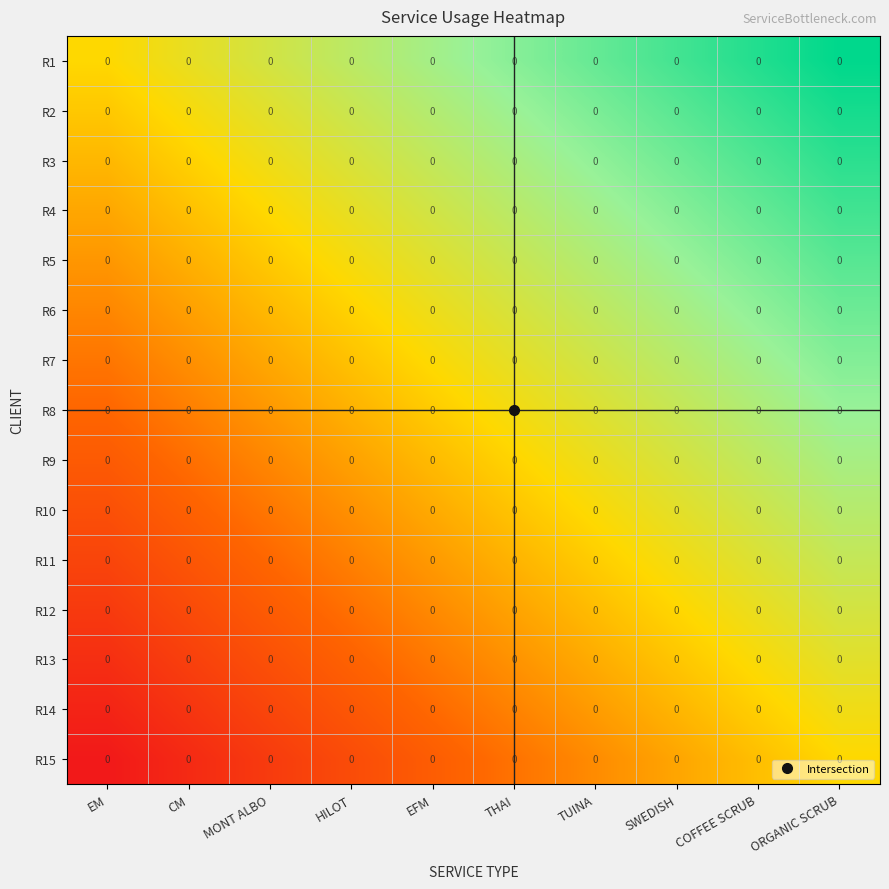

What is the minimum value shown in the chart?

-1.0